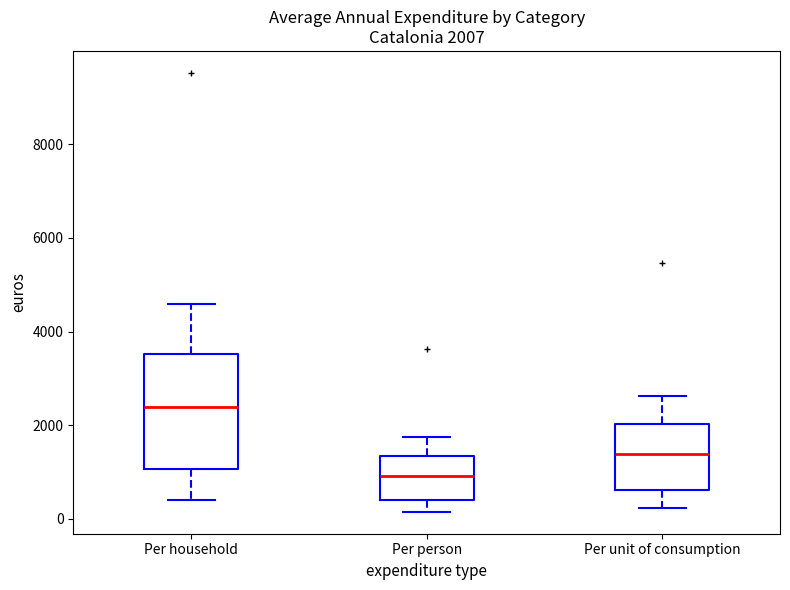

Which box is the tallest, from its lower edge to its upper edge?

Per household